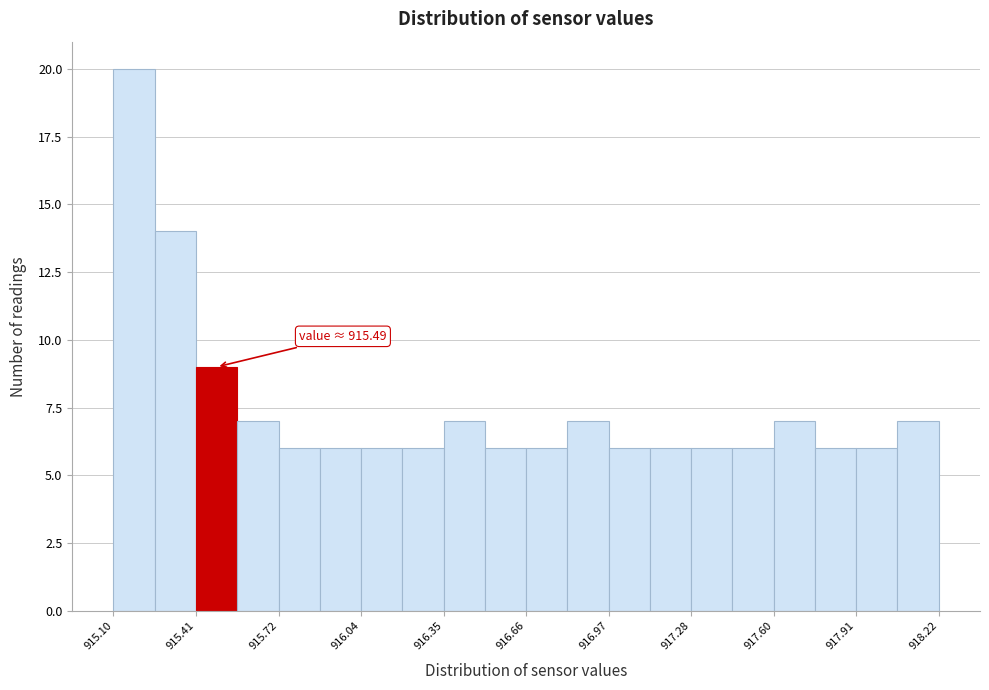

Read against the x-axis, roughly where is the centre of the tallest bar?

915.20